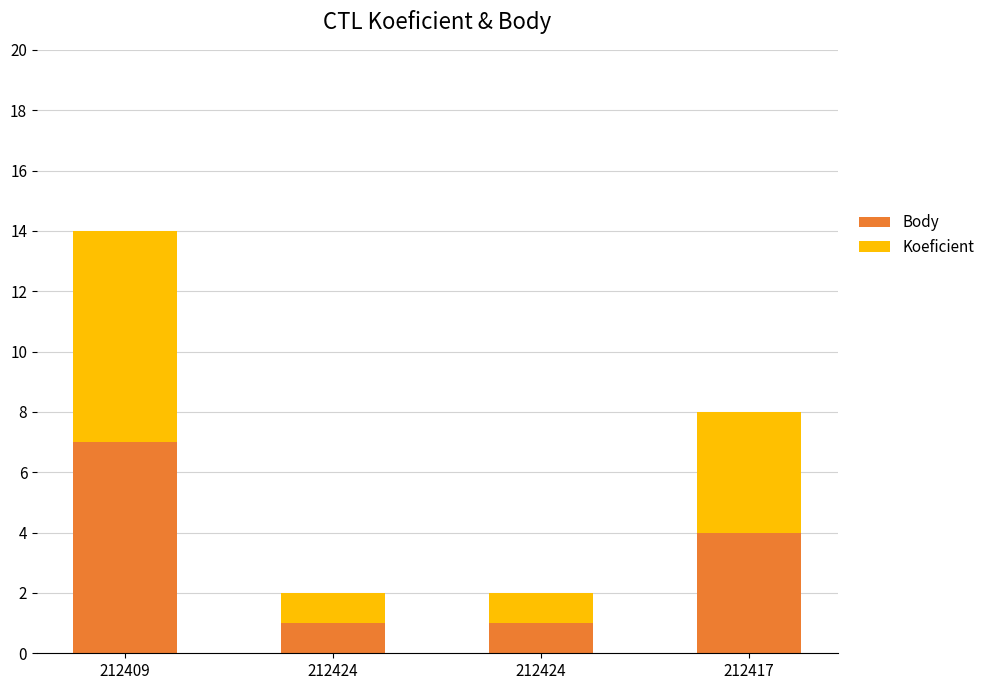

At how many categories does at least one series exceed 3?

2